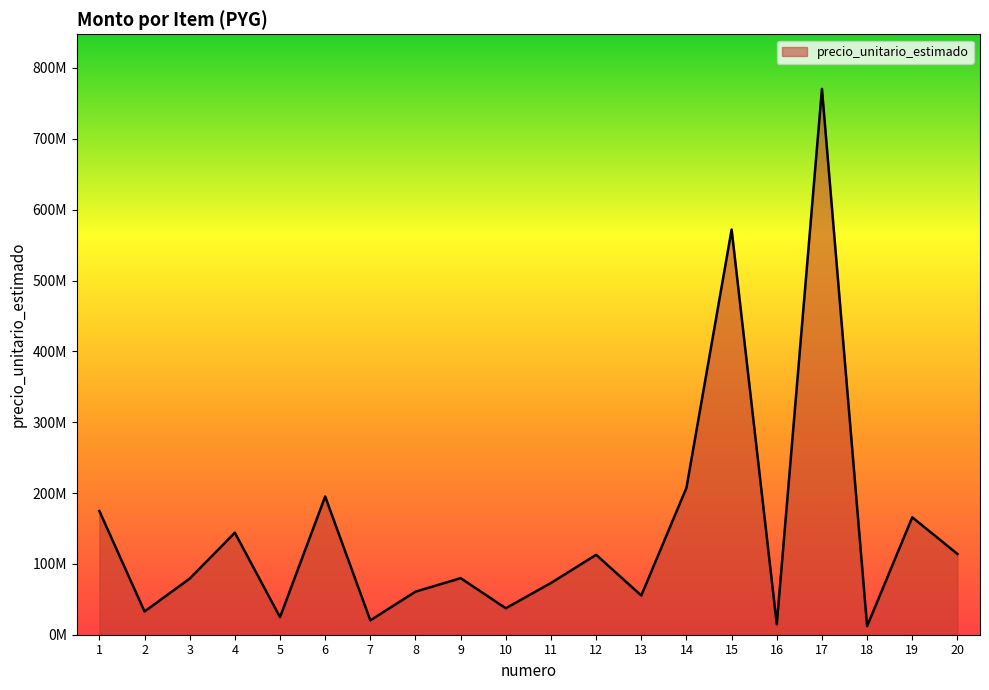

Rank the categories by value from highest to lowest.

17, 15, 14, 6, 1, 19, 4, 20, 12, 9, 3, 11, 8, 13, 10, 2, 5, 7, 16, 18